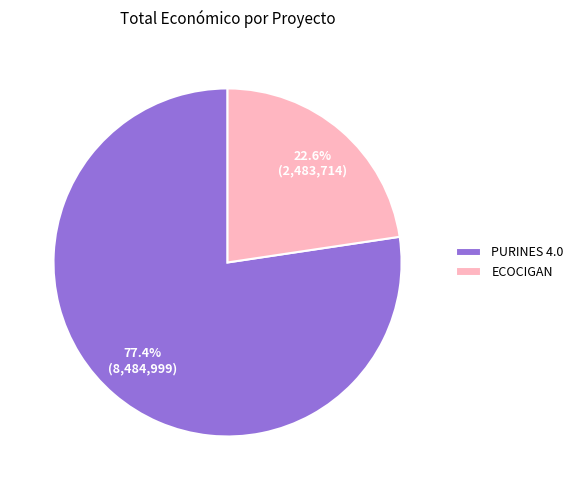

What percentage is the PURINES 4.0 slice, to the nearest percent?

77%